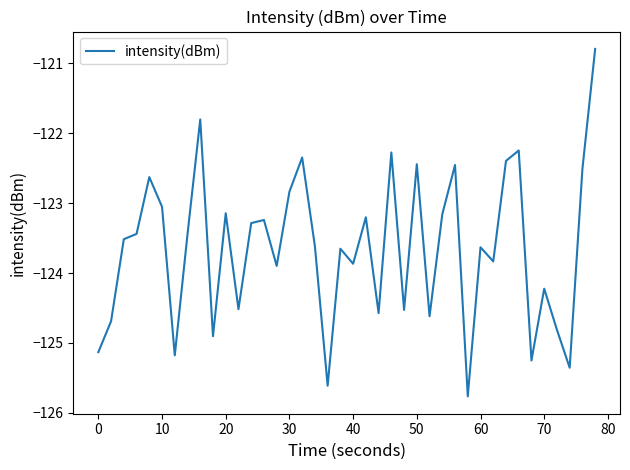

What is the difference between the maximum and minimum values?

5.0